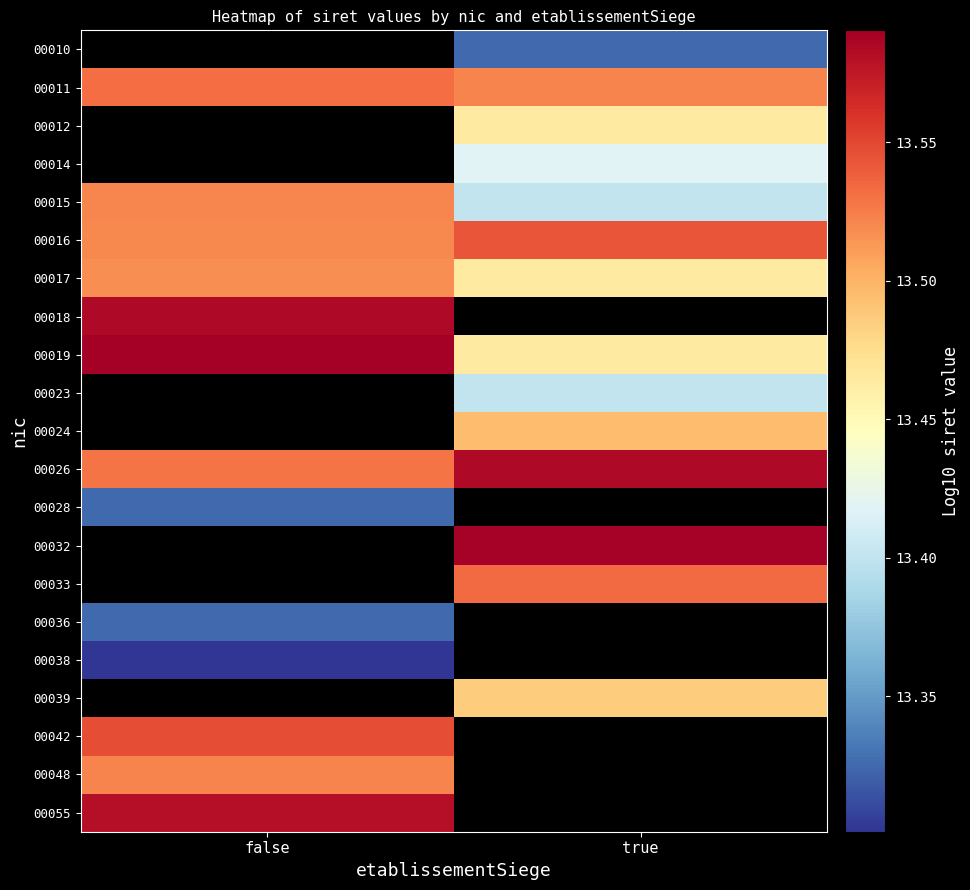

What is the maximum value for 00055?

13.6